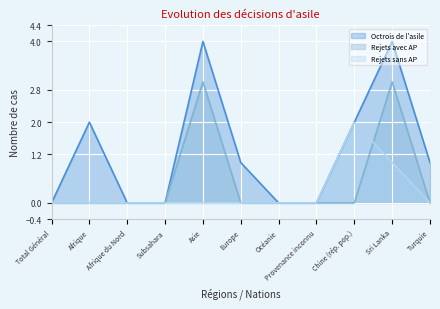

What are all the series names shown in the legend?

Octrois de l'asile, Rejets avec AP, Rejets sans AP